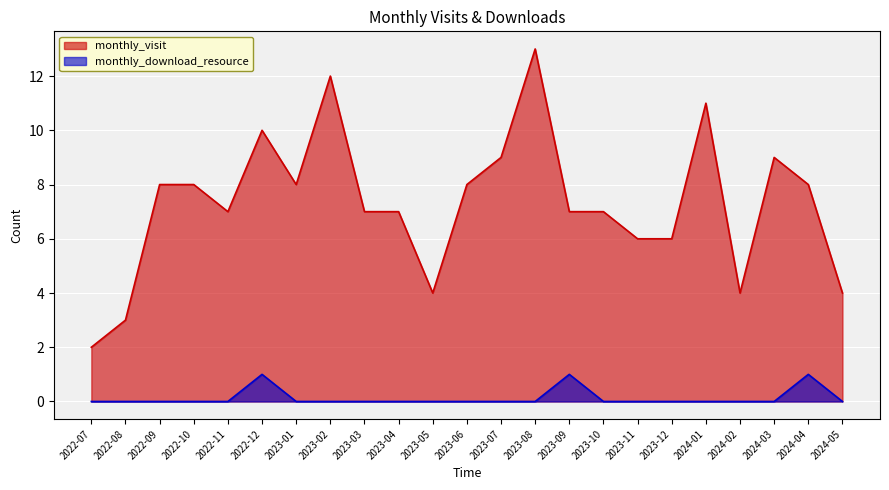

What is the label of the 14th point from the right?

2023-04